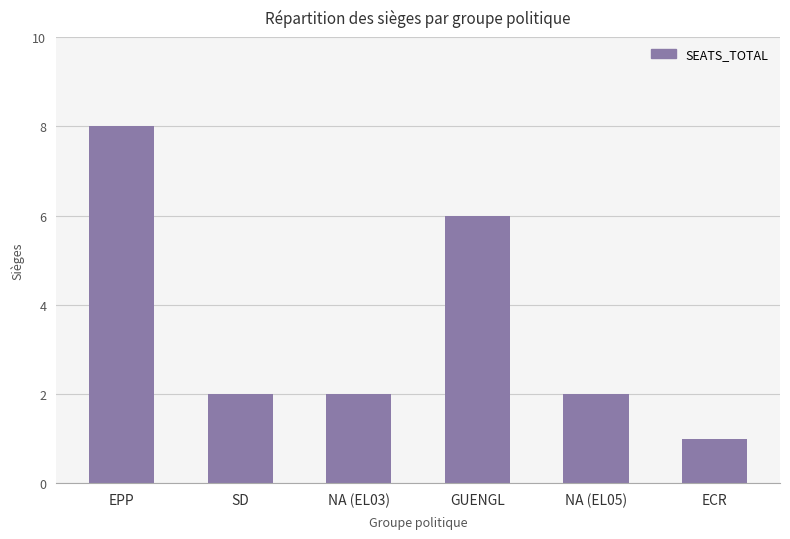

The chart shows a value of 1 at NA (EL05). True or false?

False